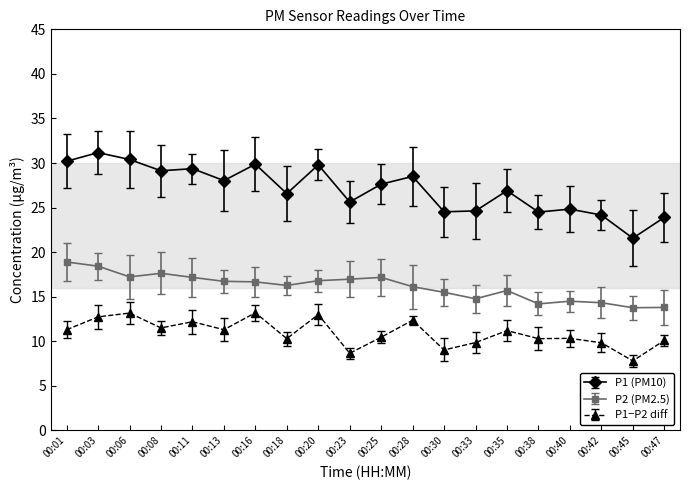

At 00:08, list the series in order from smallest to largest.

P1−P2 diff, P2 (PM2.5), P1 (PM10)